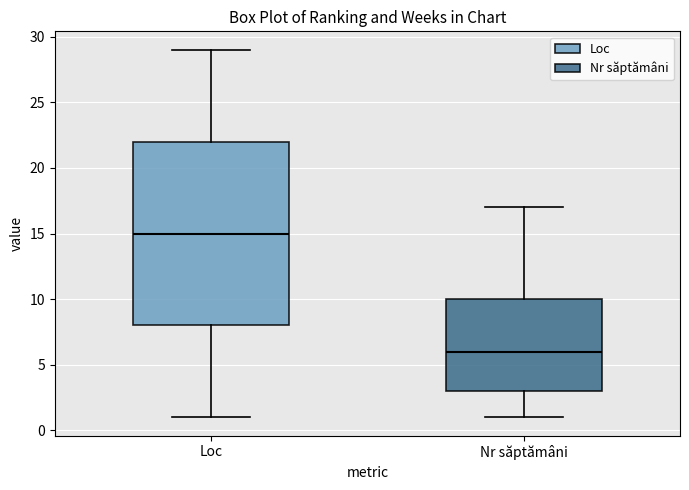

Comparing the boxes themselves (not the whiskers), which one is the tallest?

Loc